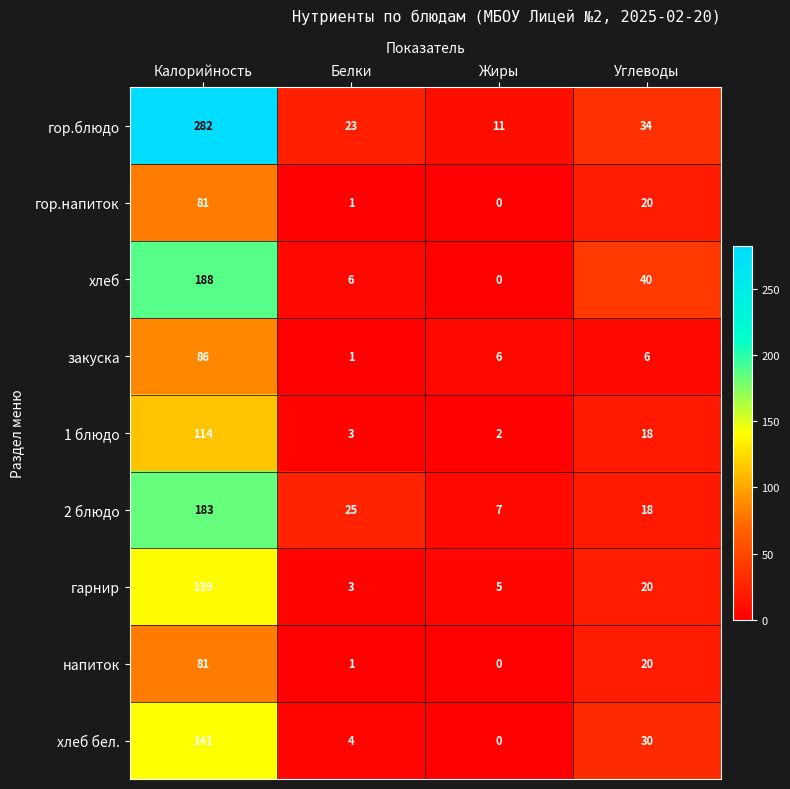

At which label does хлеб first exceed 40?

Калорийность